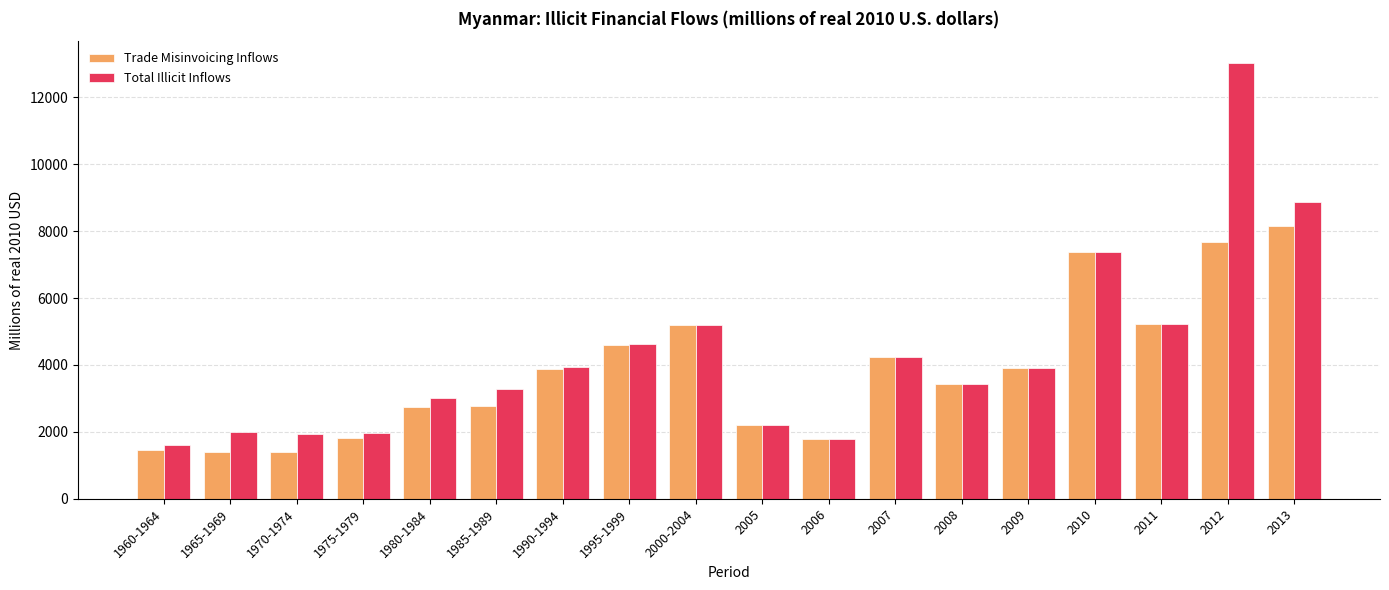

How many bars are there in total?

36